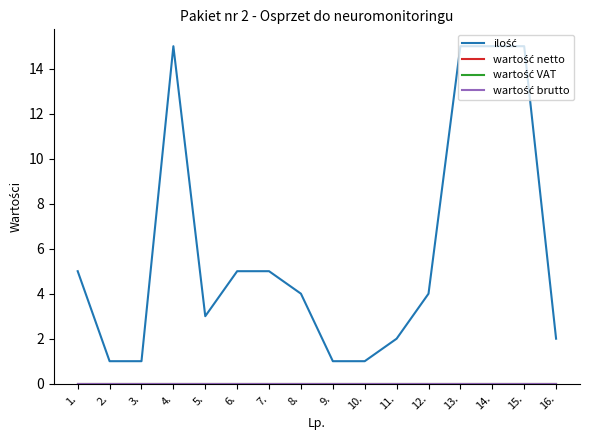

At which label does ilość reach its minimum?

2.